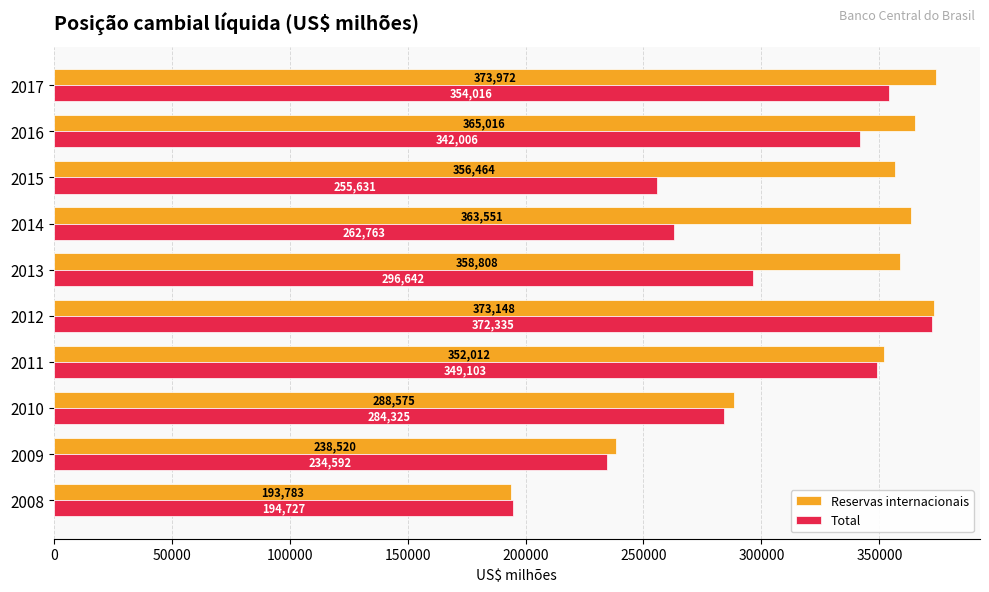

What is the approximate value of Total at 2010?

284325.1